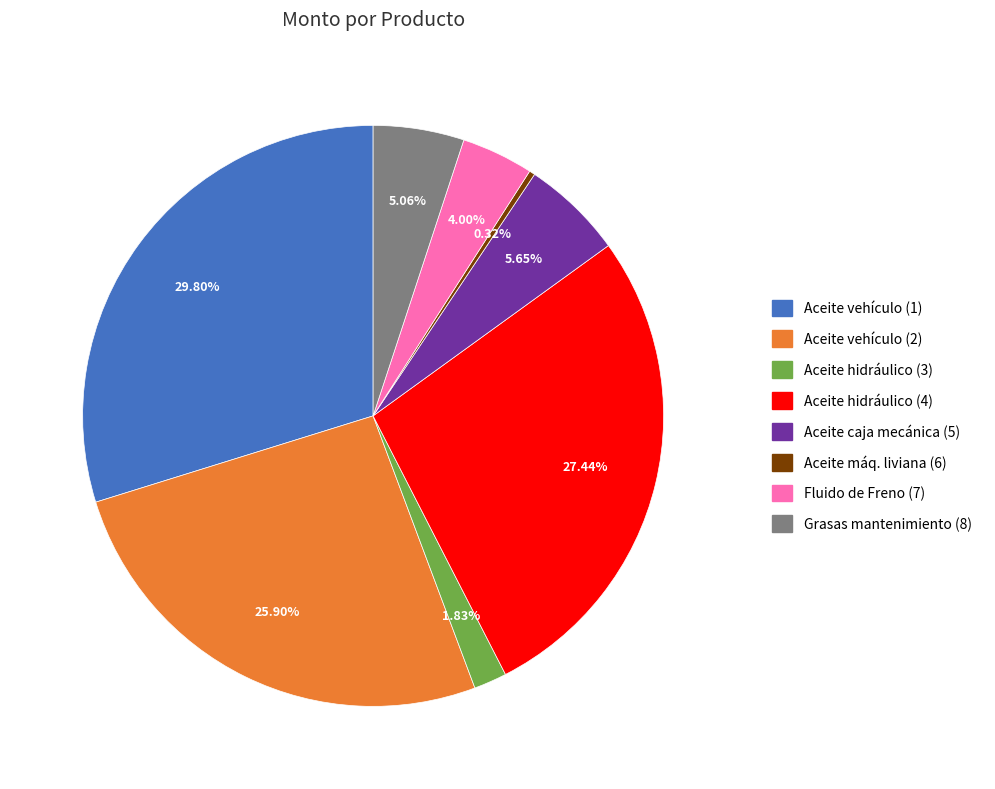

Is there a majority slice in this chart?

No